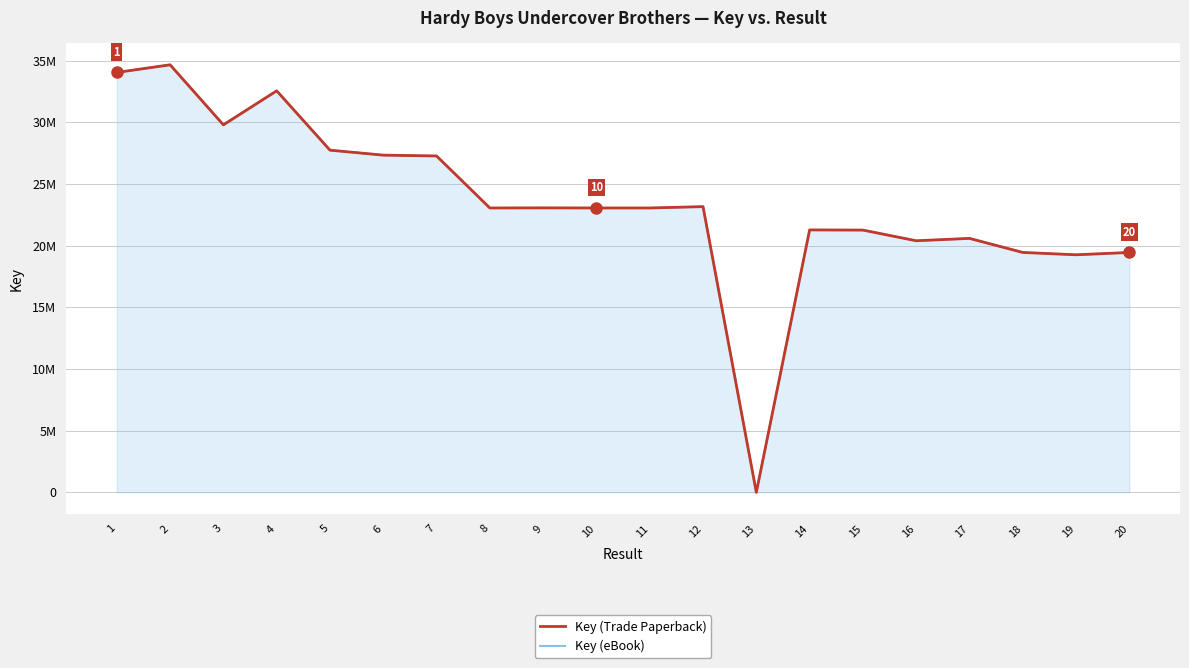

Between 1 and 4, which is larger?

1